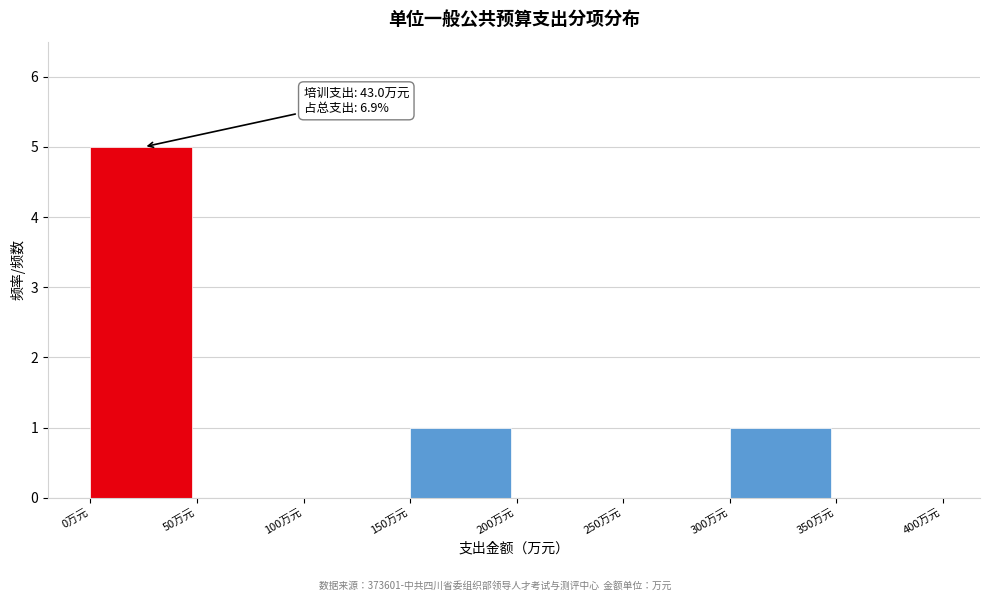

Which range on the x-axis has the tallest bar?

0 to 50